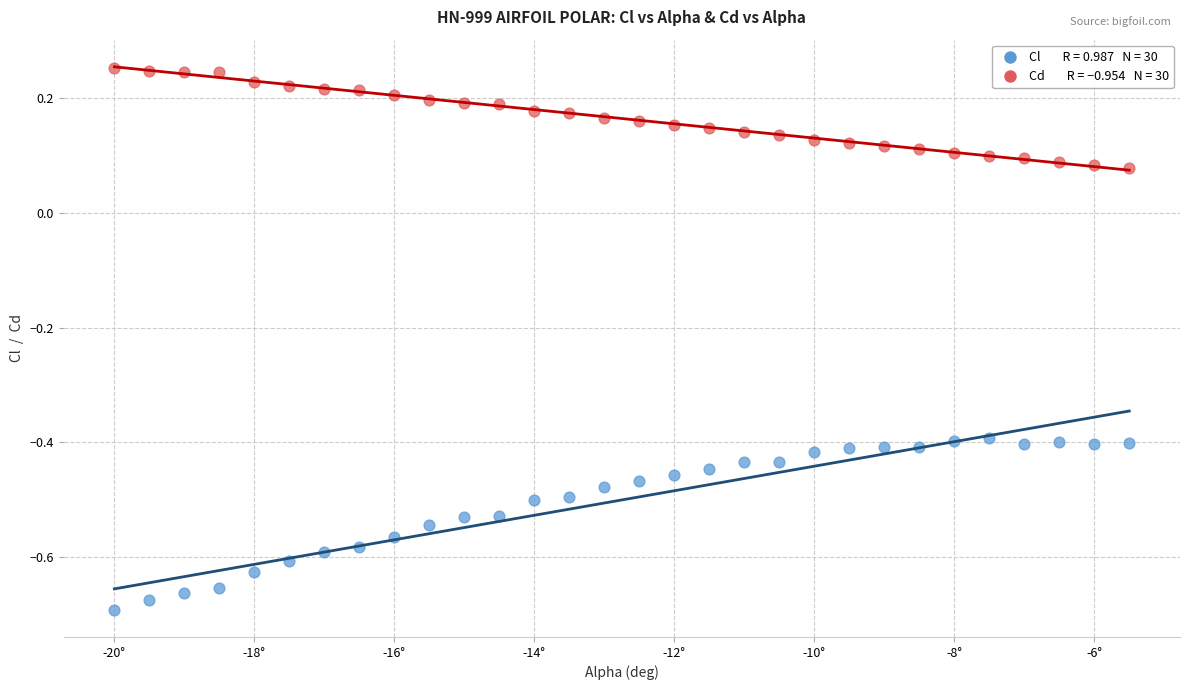

Across all data points, what is the range of X values (max minus min)?

14.5